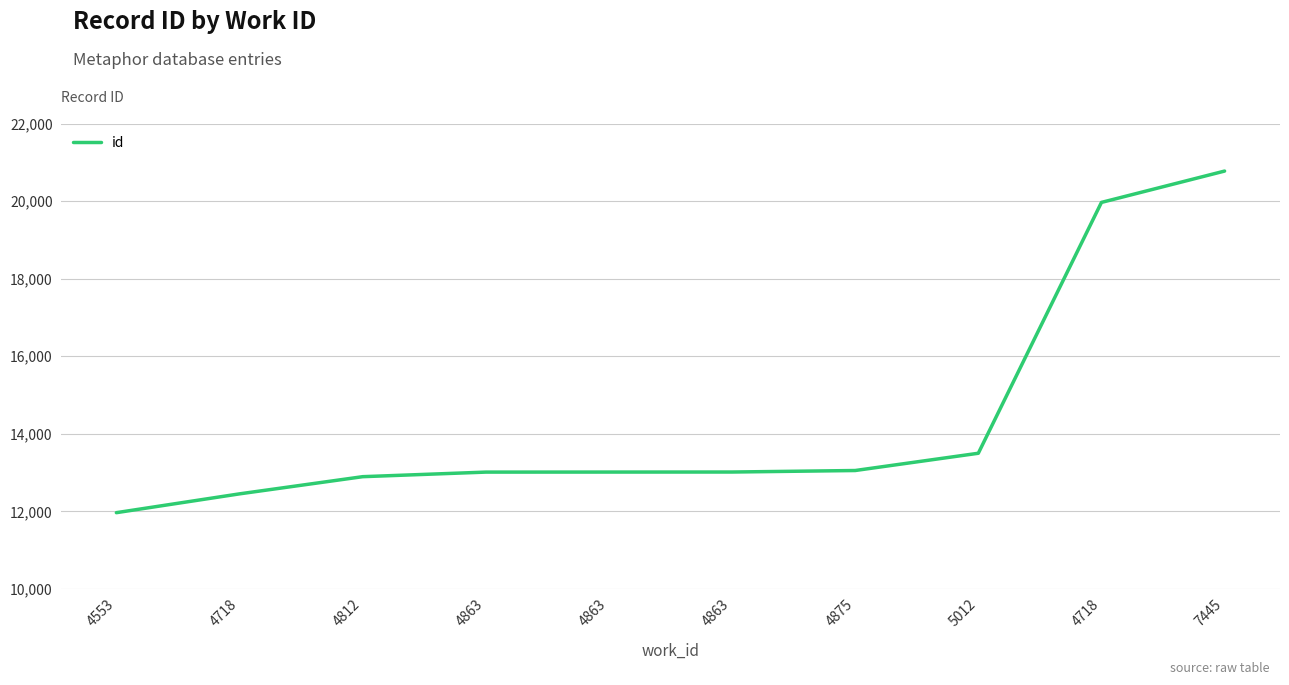

Reading left to right, list all the values displayed in this chart.

11967	12452	12895	13013	13014	13015	13054	13499	19967	20775